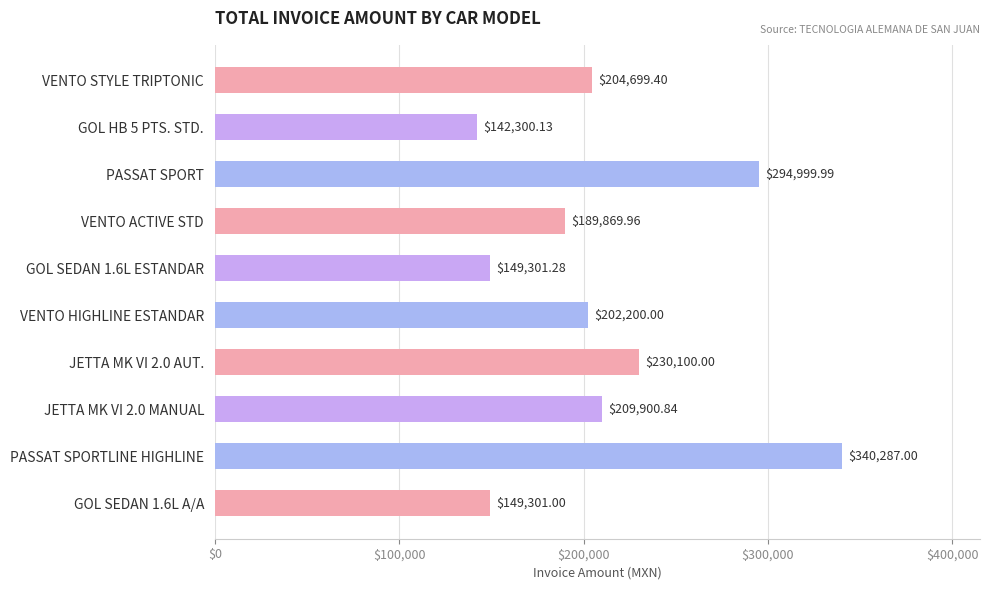

How many distinct data groups are displayed?

1